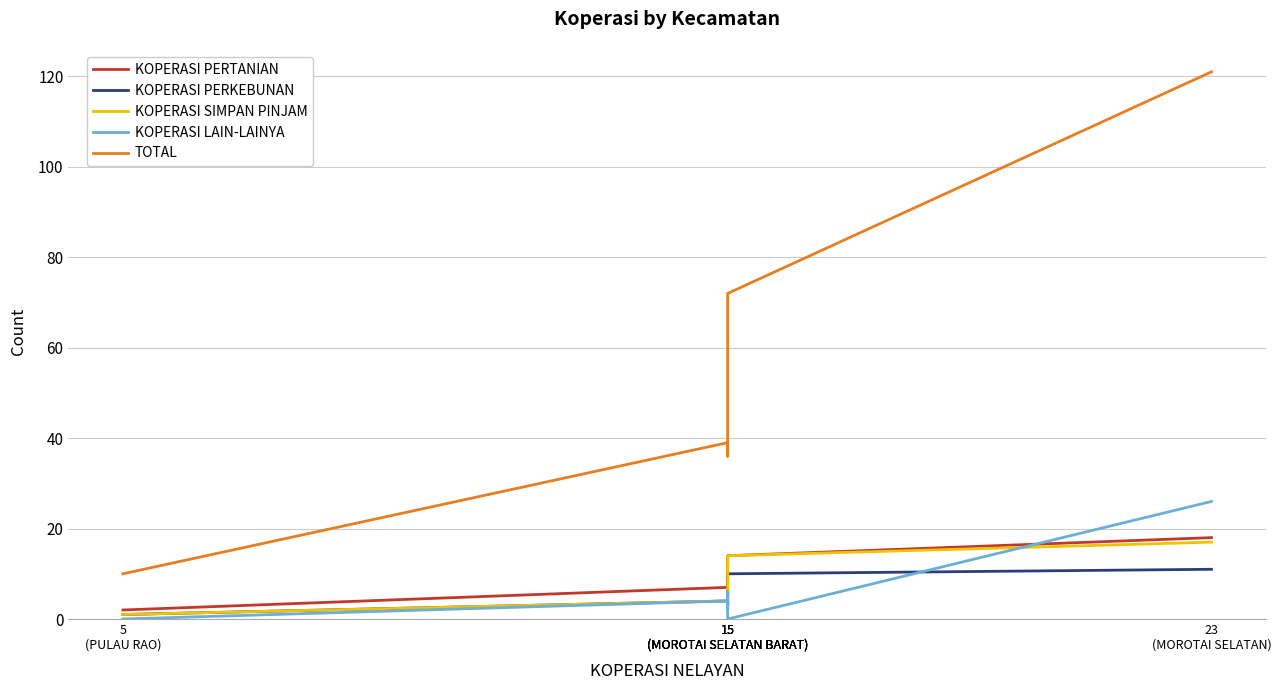

Is it true that KOPERASI PERTANIAN equals 1 at 5
(PULAU RAO)?

False